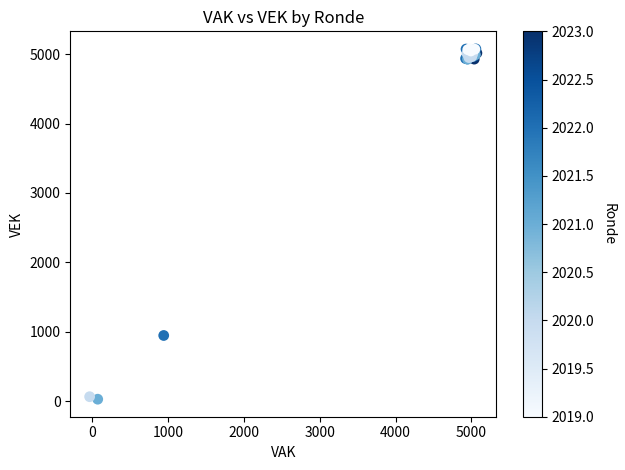

What Y value in the scatter plot is closest to 2552?

947.3